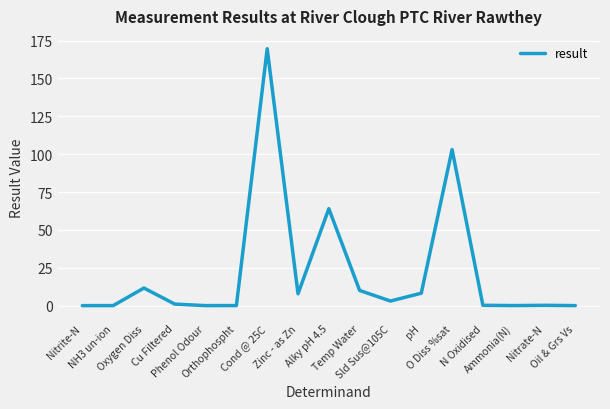

At which category does the data reach its first local peak?

Oxygen Diss